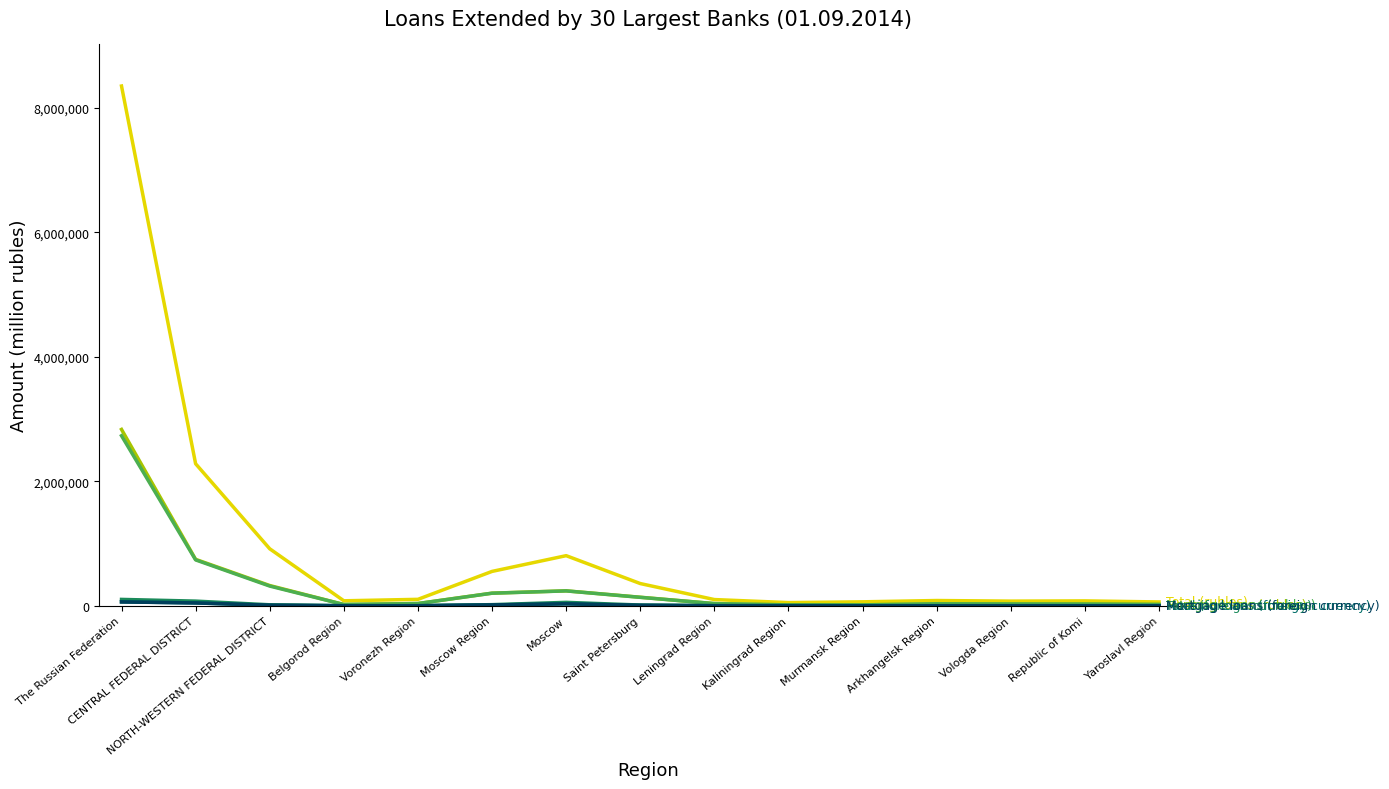

At which category is the sum across all series the highest?

The Russian Federation